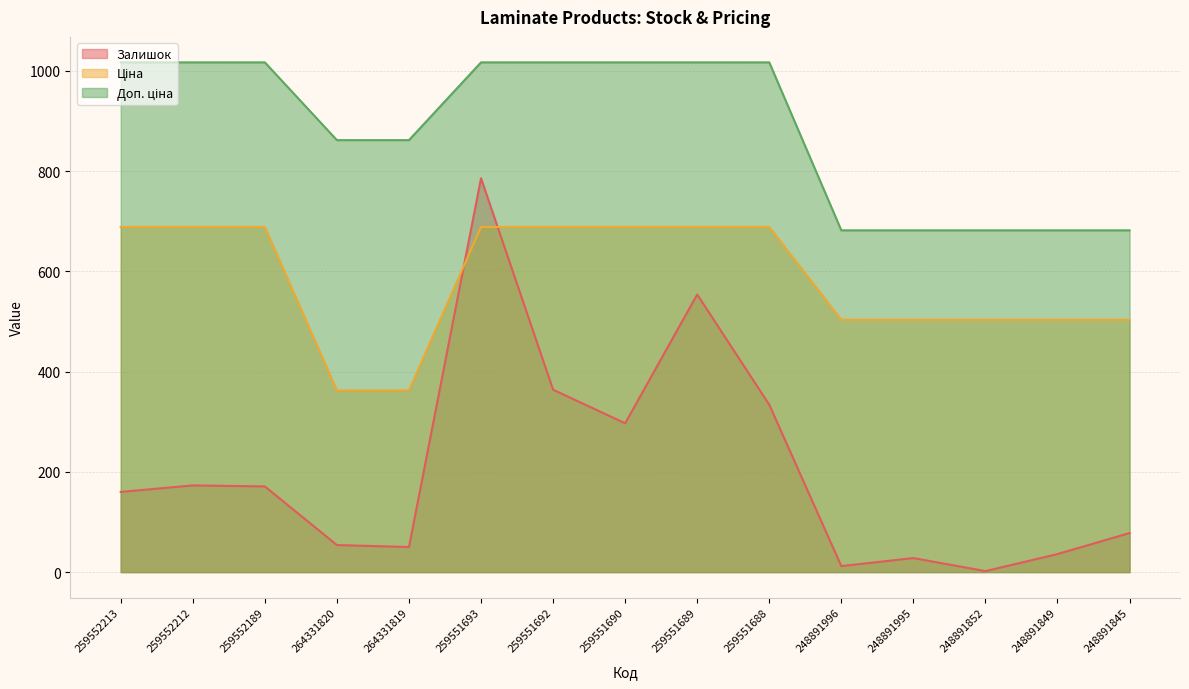

What is the value of the Залишок point at the 9th from the left?

554.0